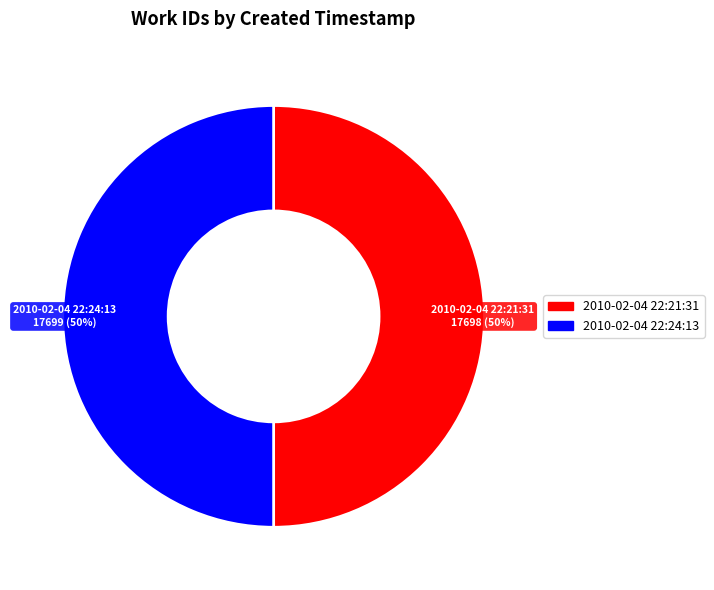

How many slices are in this pie chart?

2